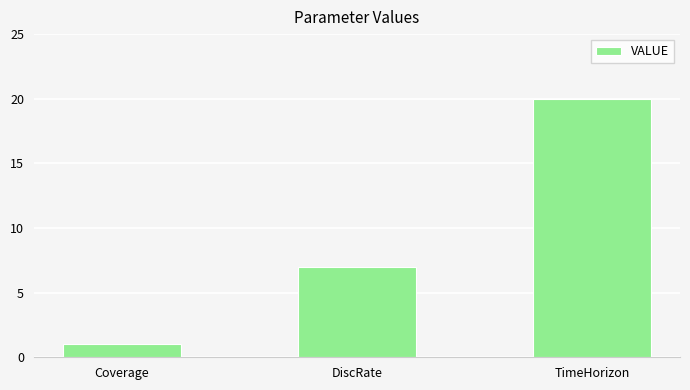

Where is the data nearest to the value 10?

DiscRate